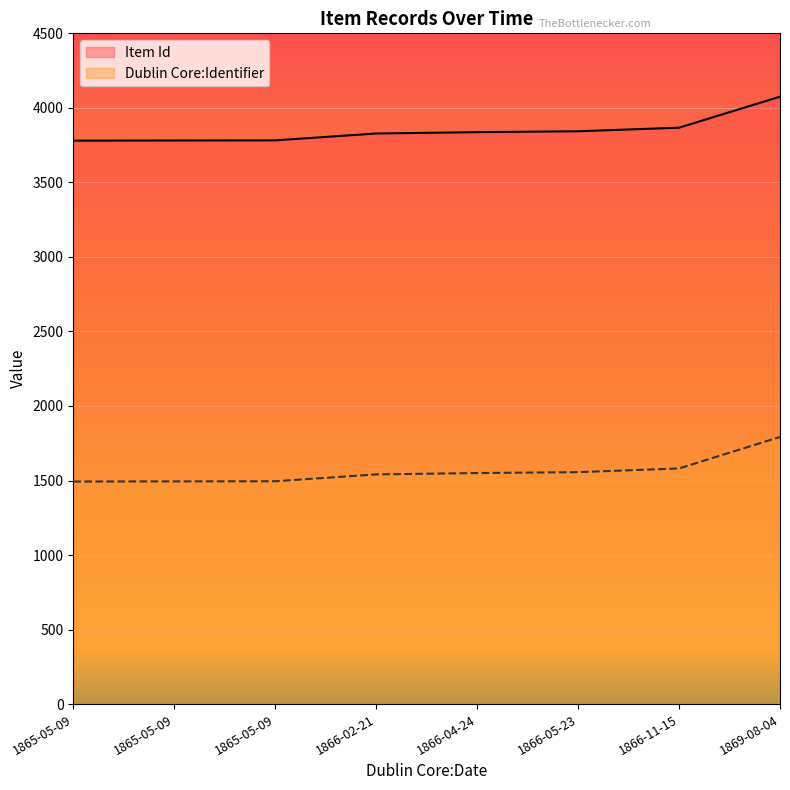

What is the label of the 2nd point from the right?

1866-11-15